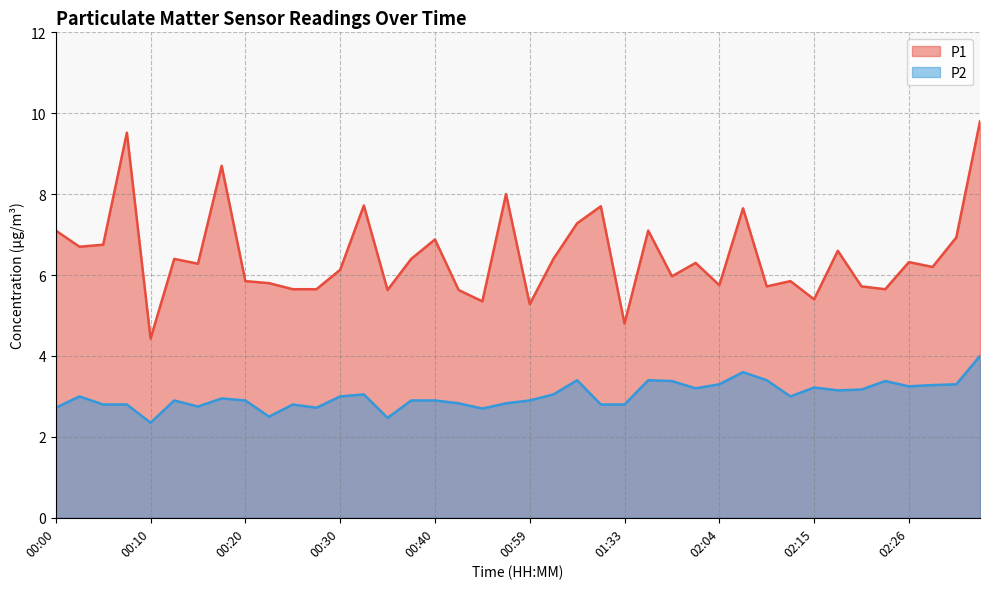

Rank the series by their maximum value, from highest to lowest.

P1, P2